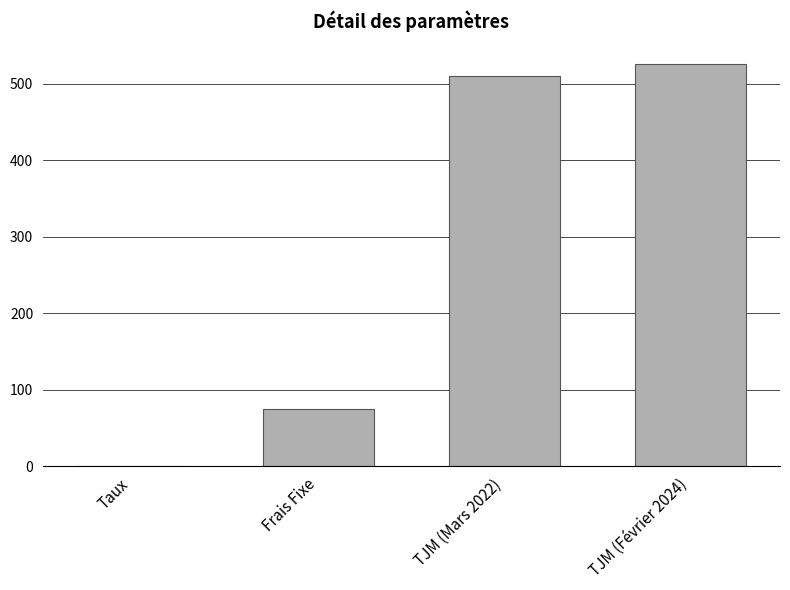

Which label corresponds to the largest value in the chart?

TJM (Février 2024)